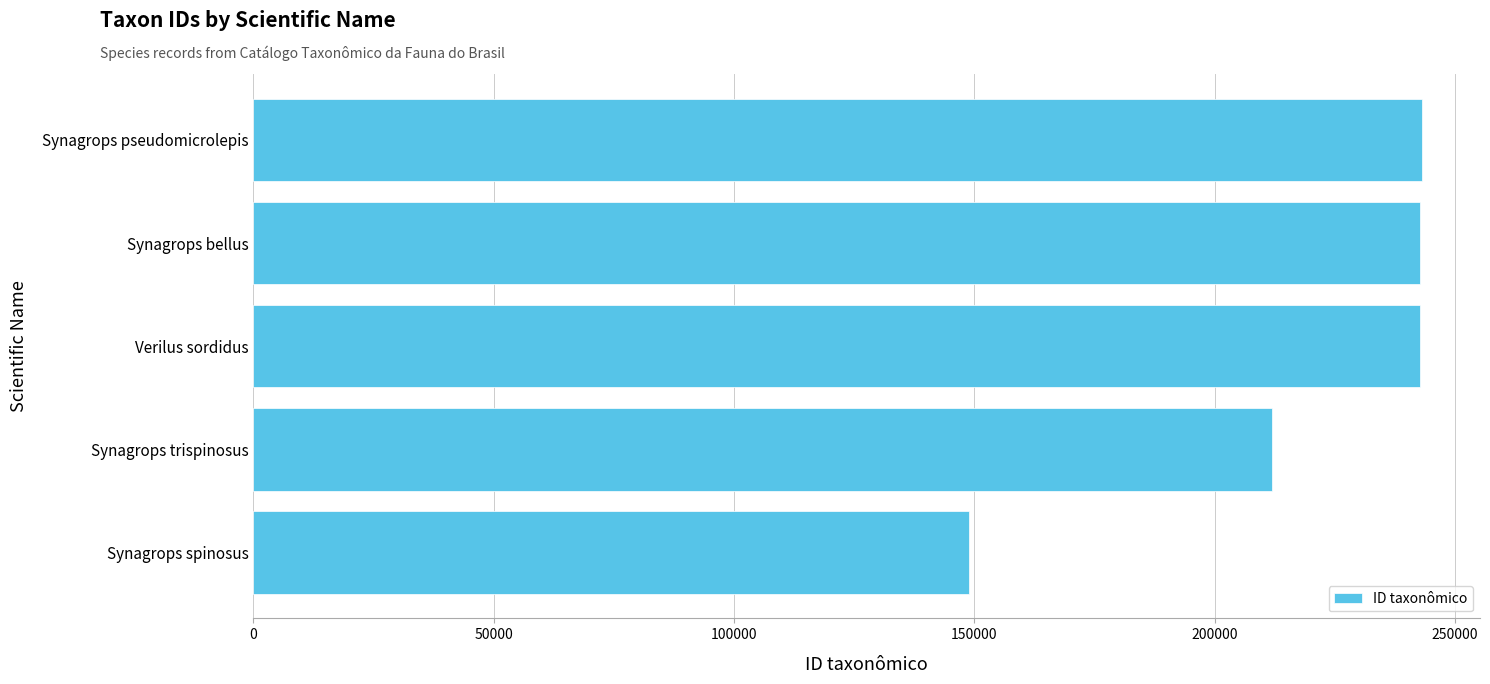

What is the difference between the maximum and minimum values?

94089